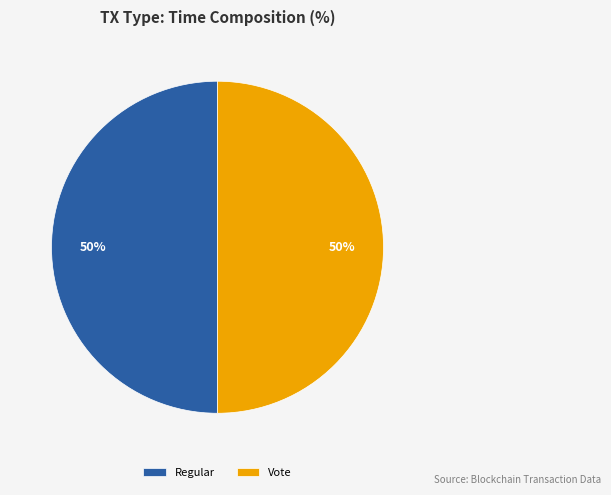

Do Regular and Vote together represent more than half of the pie?

Yes